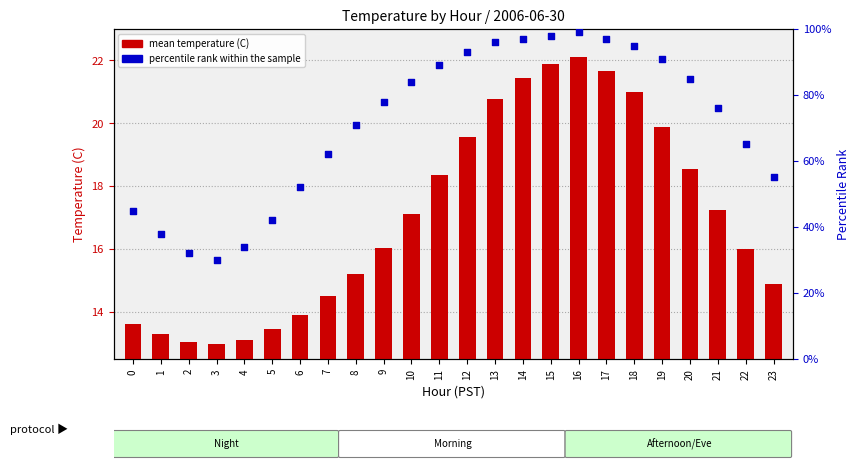

What is the total value across all series at 20?

103.5